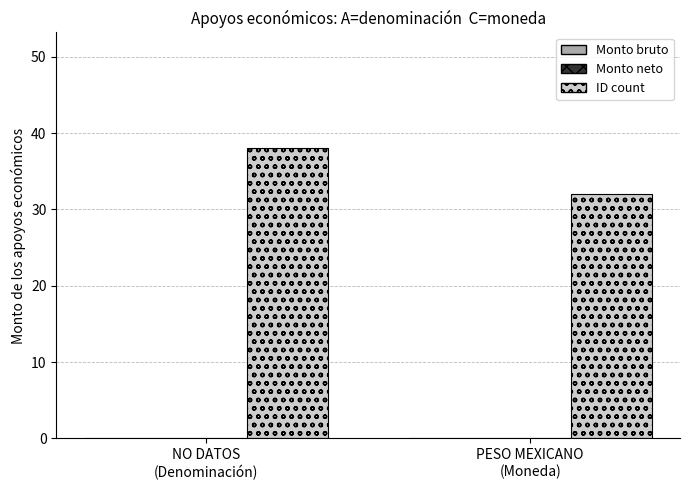

Which has a higher value, PESO MEXICANO
(Moneda) or NO DATOS
(Denominación)?

NO DATOS
(Denominación)